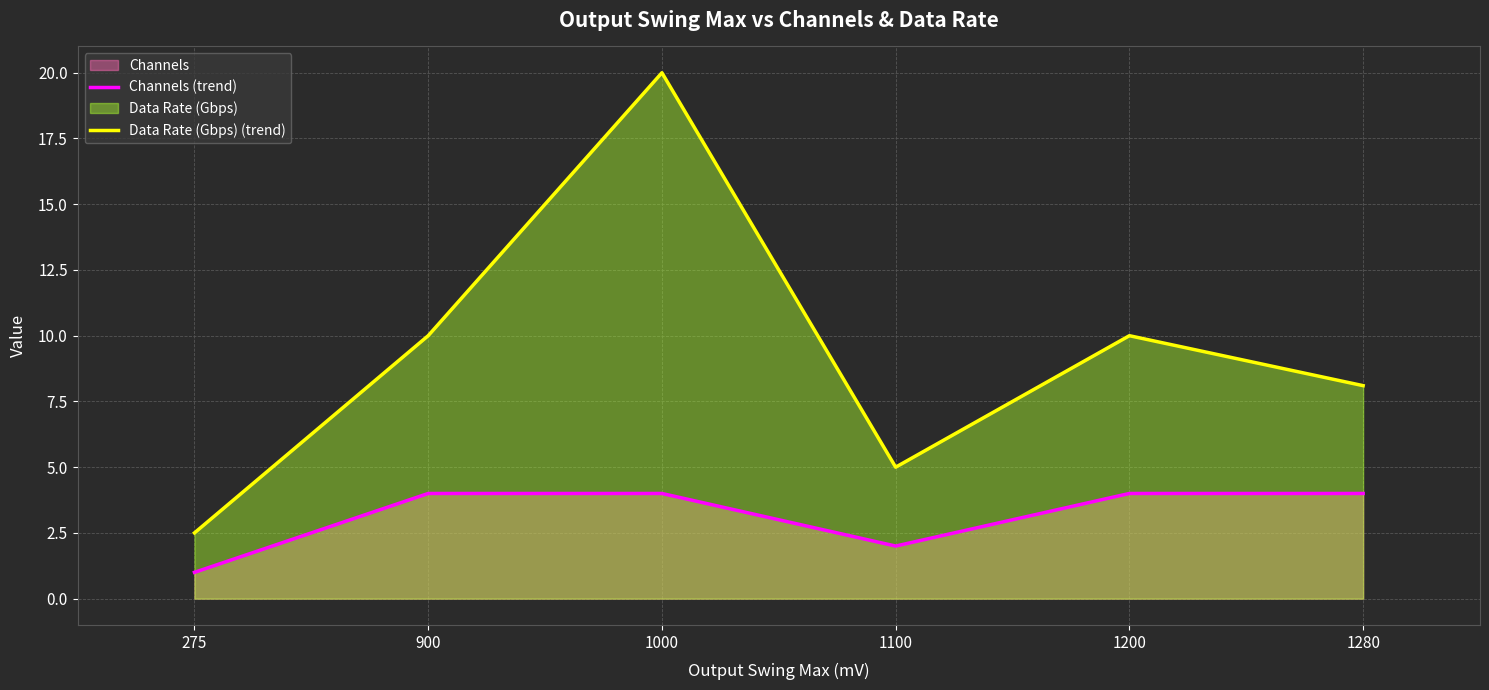

What is the value of the Data Rate (Gbps) (trend) point at the 3rd from the left?

20.0